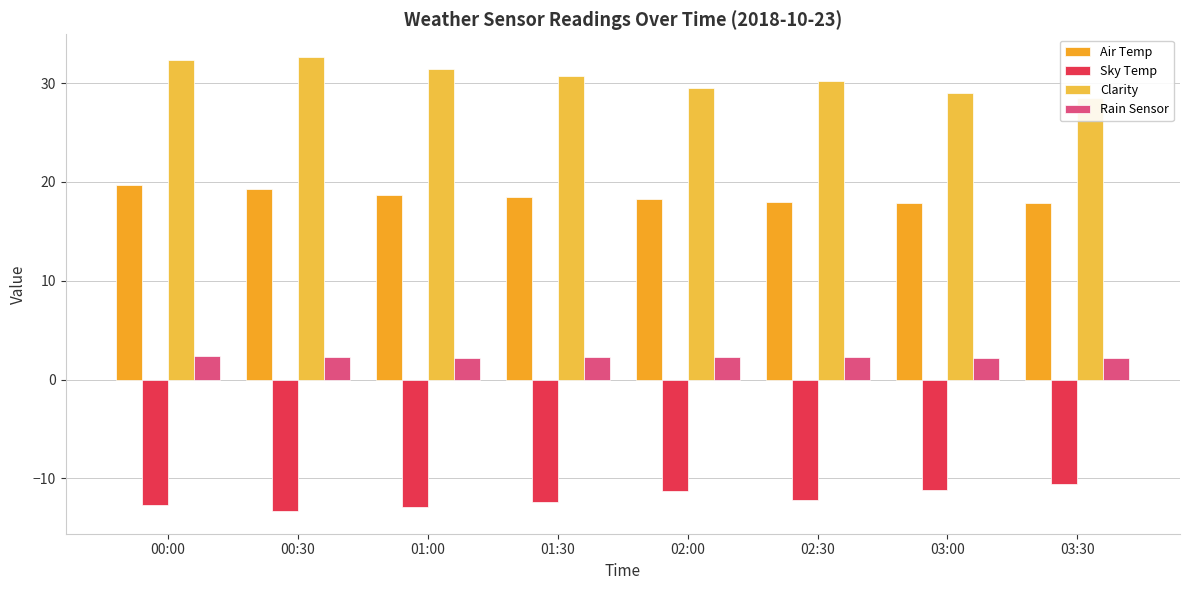

Reading left to right, transcribe all the data shown in this chart.

Air Temp: 19.6	19.3	18.6	18.5	18.2	17.9	17.9	17.9
Sky Temp: -12.7	-13.3	-12.9	-12.4	-11.2	-12.2	-11.2	-10.6
Clarity: 32.4	32.6	31.4	30.7	29.6	30.2	29.1	28.6
Rain Sensor: 2.4	2.3	2.1	2.2	2.3	2.3	2.2	2.2